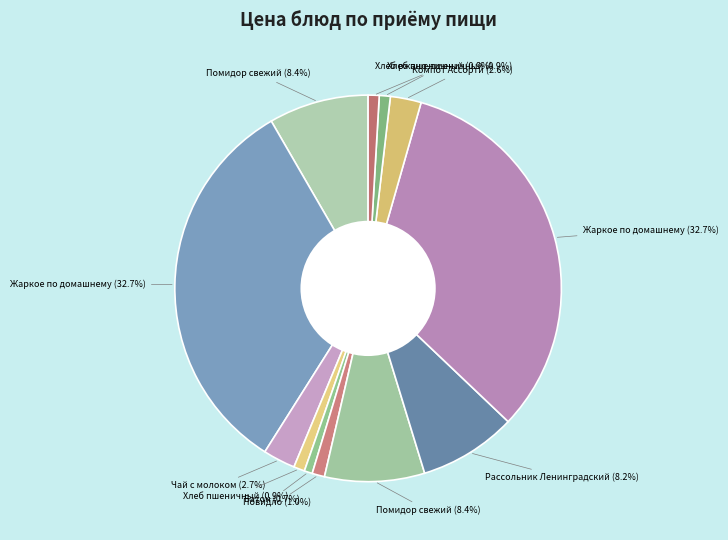

How many segments does this pie chart have?

12